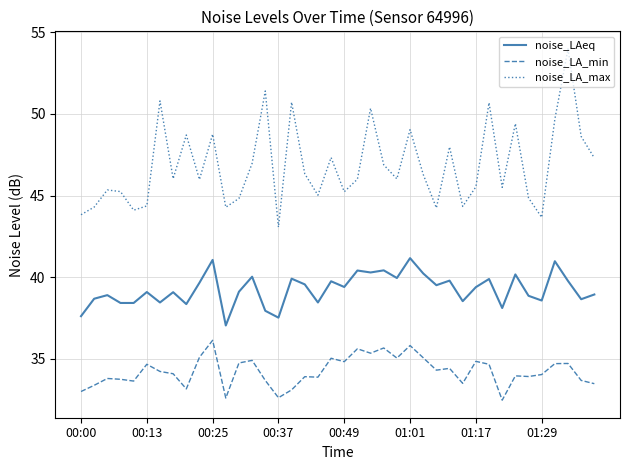

Which series has the largest range (max minus min)?

noise_LA_max